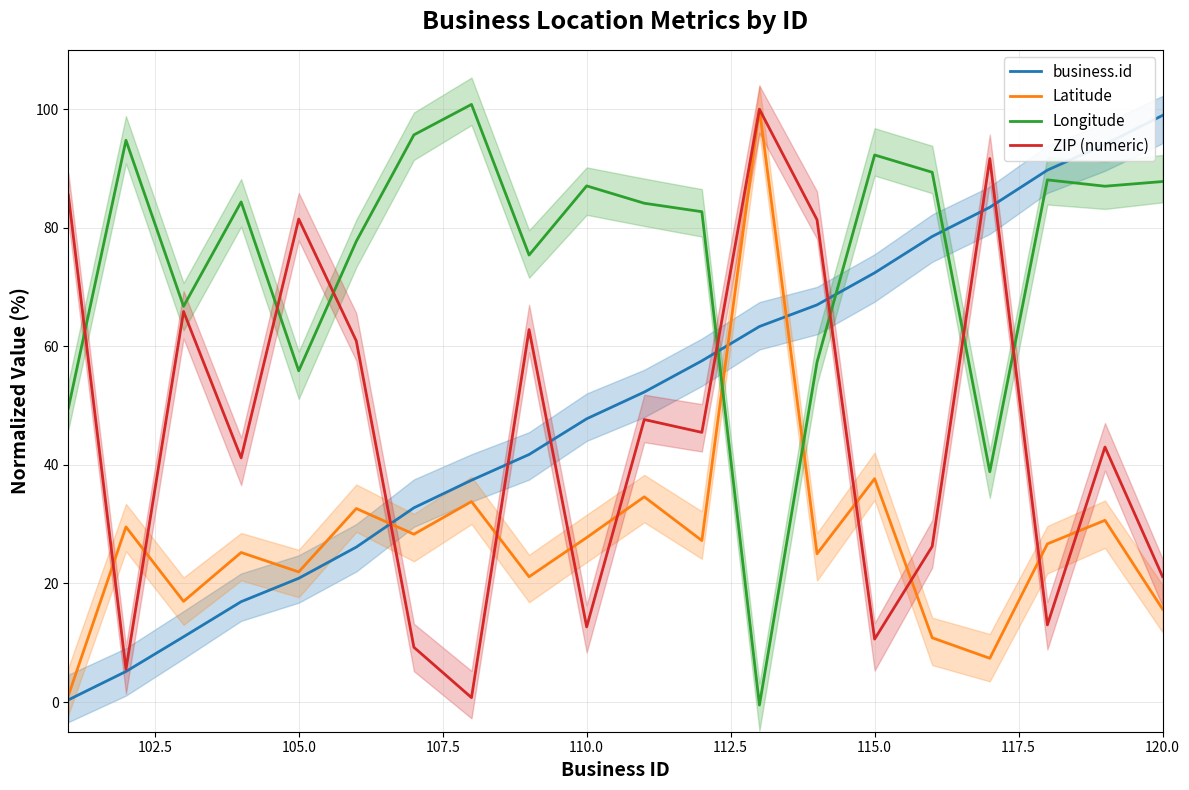

What are all the series names shown in the legend?

business.id, Latitude, Longitude, ZIP (numeric)